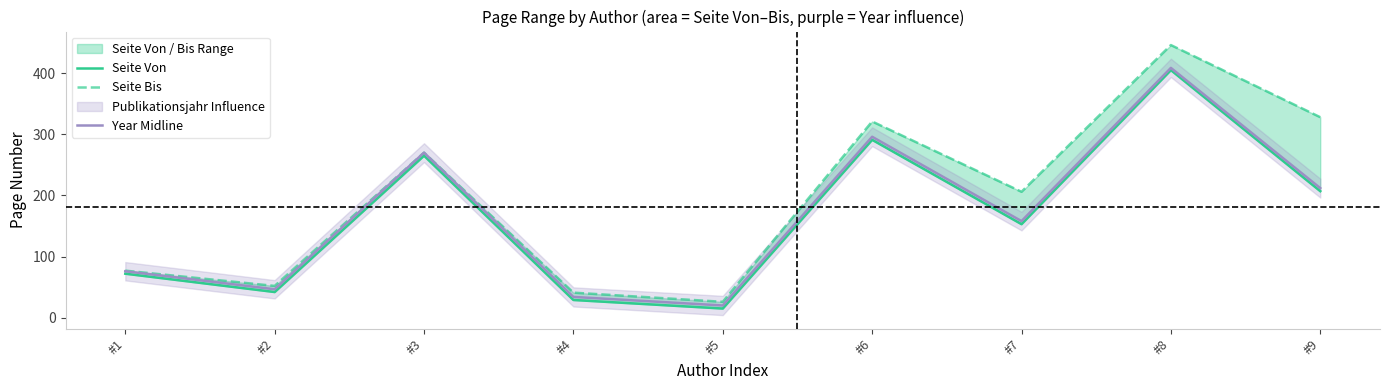

What are all the series names shown in the legend?

Seite Von, Seite Bis, Year Midline